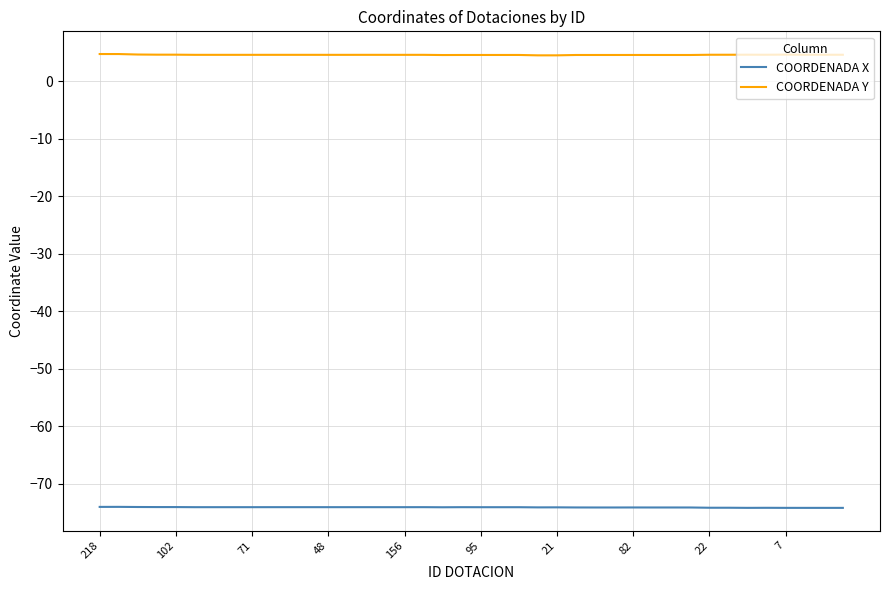

Rank the series by their maximum value, from lowest to highest.

COORDENADA X, COORDENADA Y